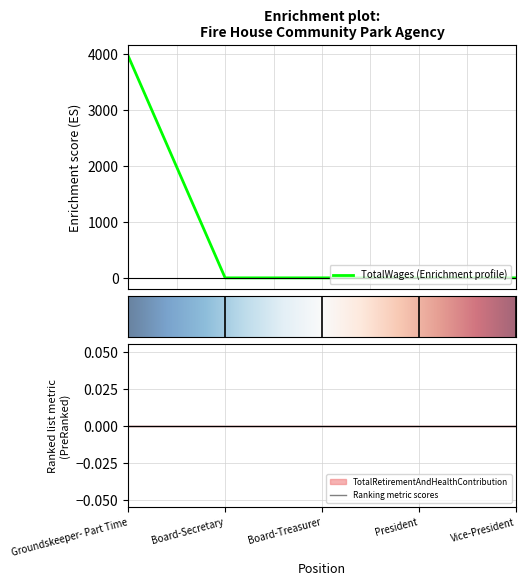

Count the number of data series in this chart.

1